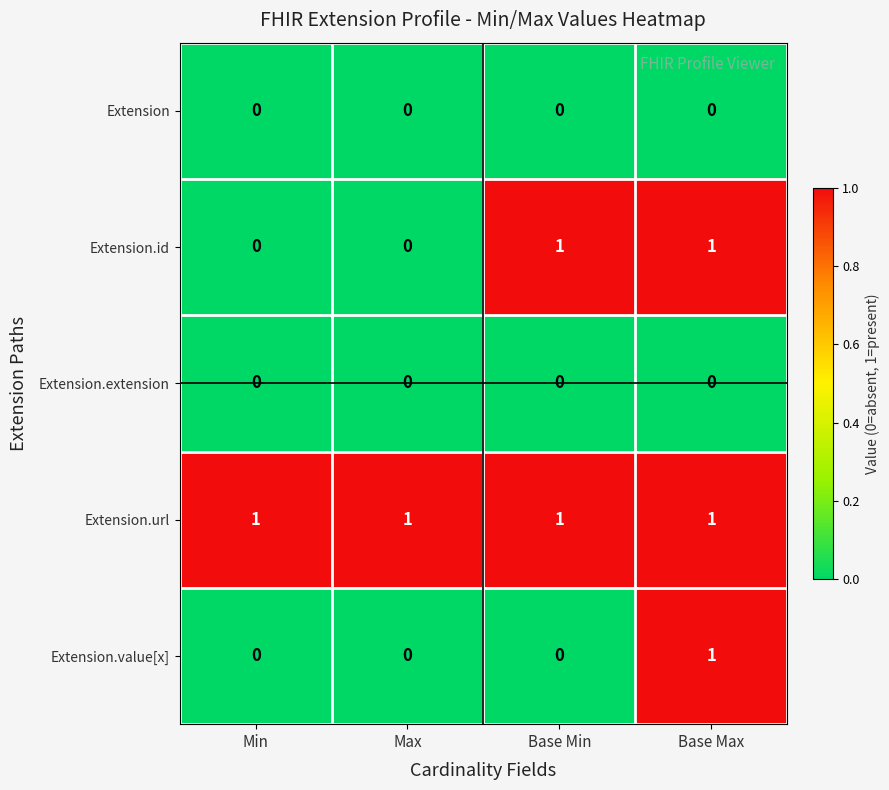

What is the total value across all series at Base Max?

3